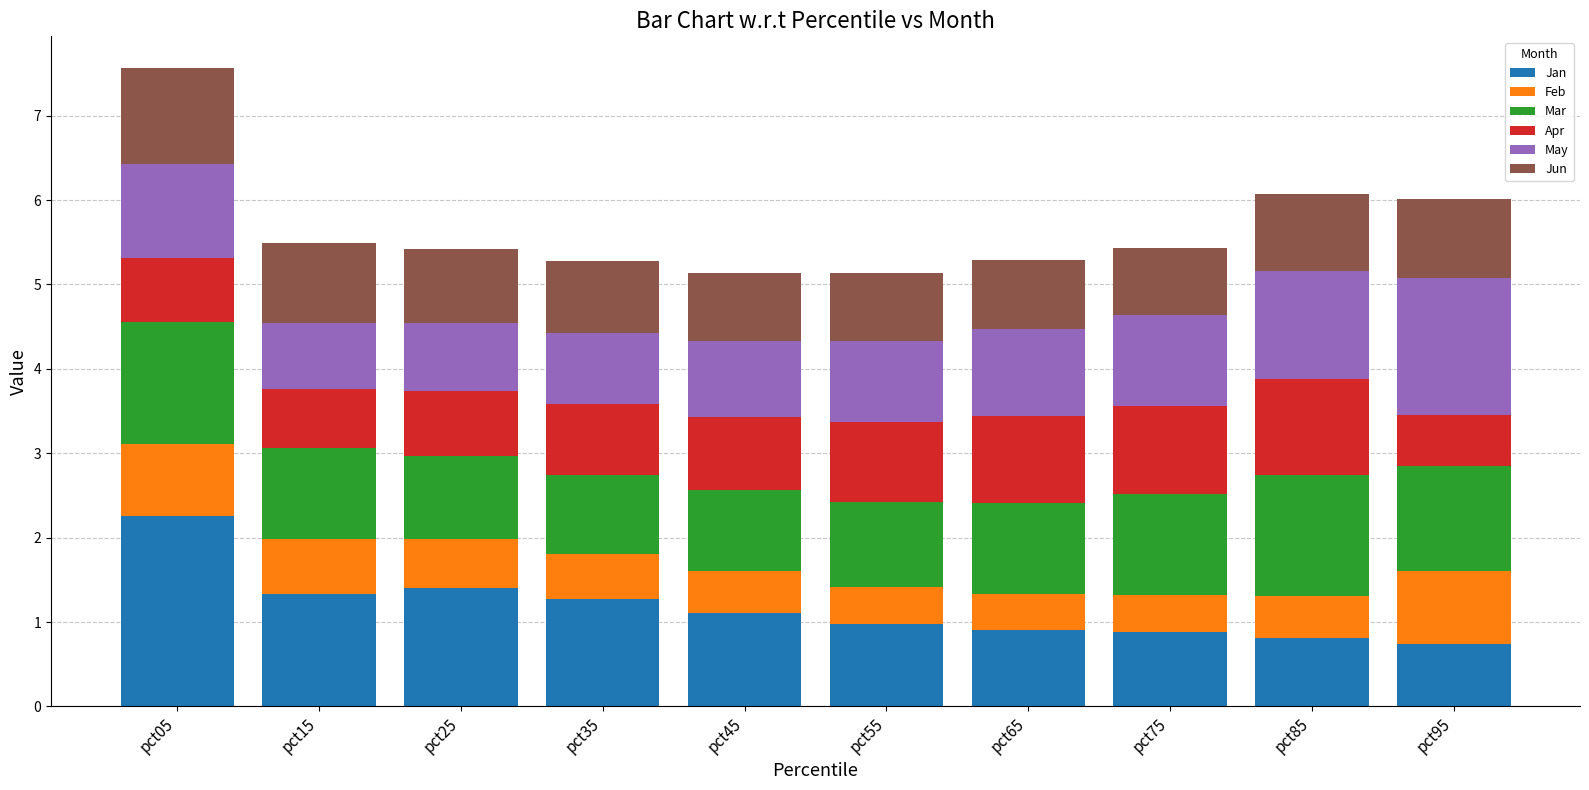

At which label does Jan reach its peak?

pct05